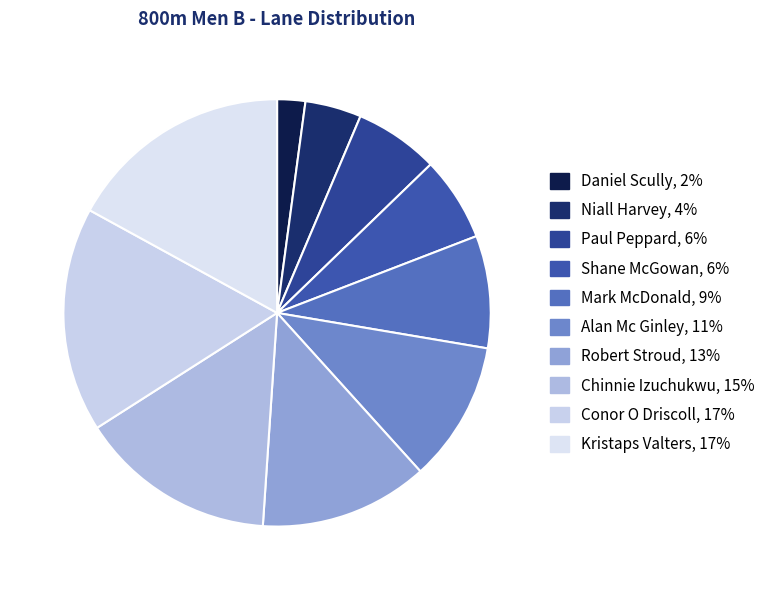

How many segments does this pie chart have?

10